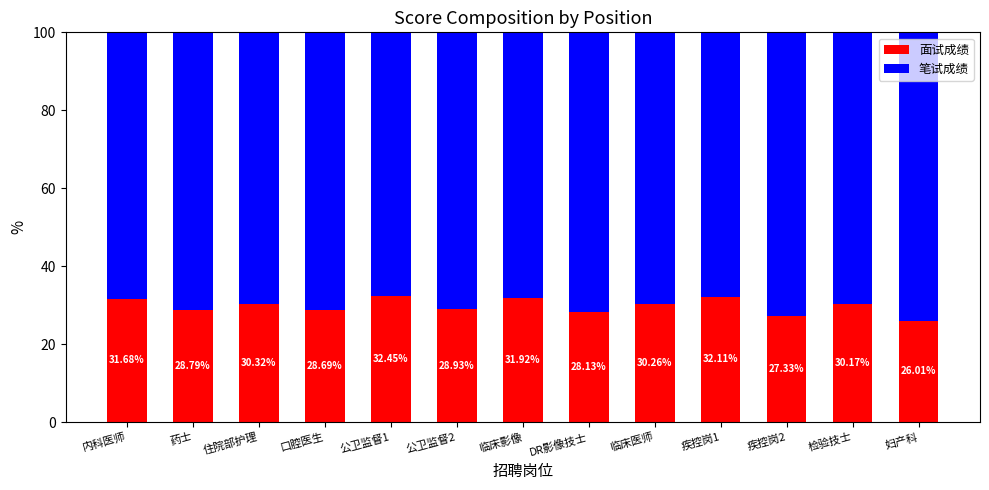

At which label does 面试成绩 reach its minimum?

妇产科